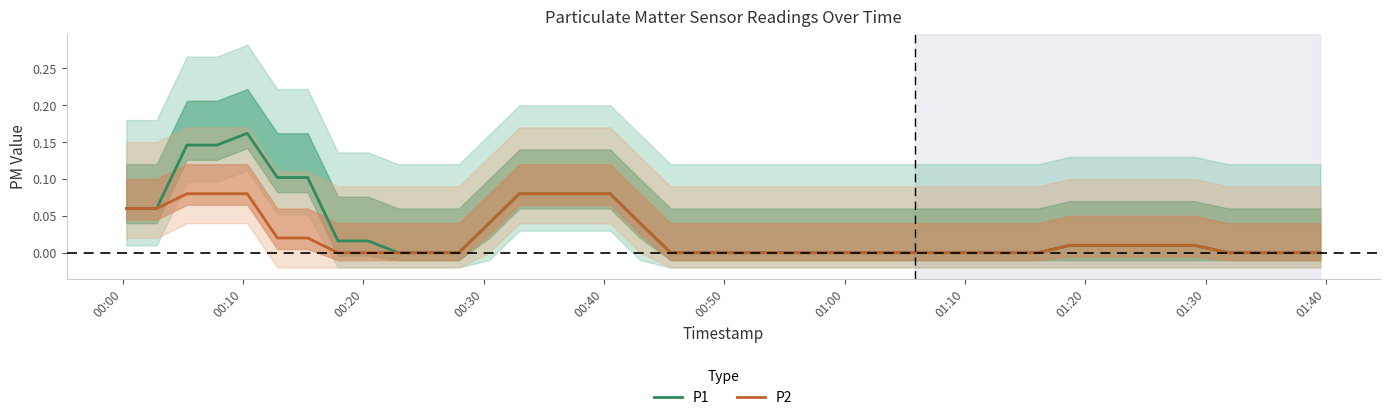

Is it true that P2 equals 0.0 at 01:20?

False